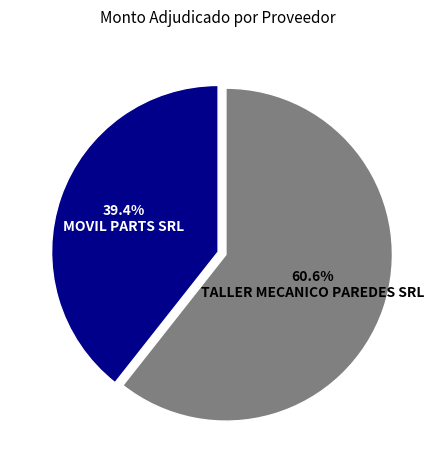

Is there a majority slice in this chart?

Yes